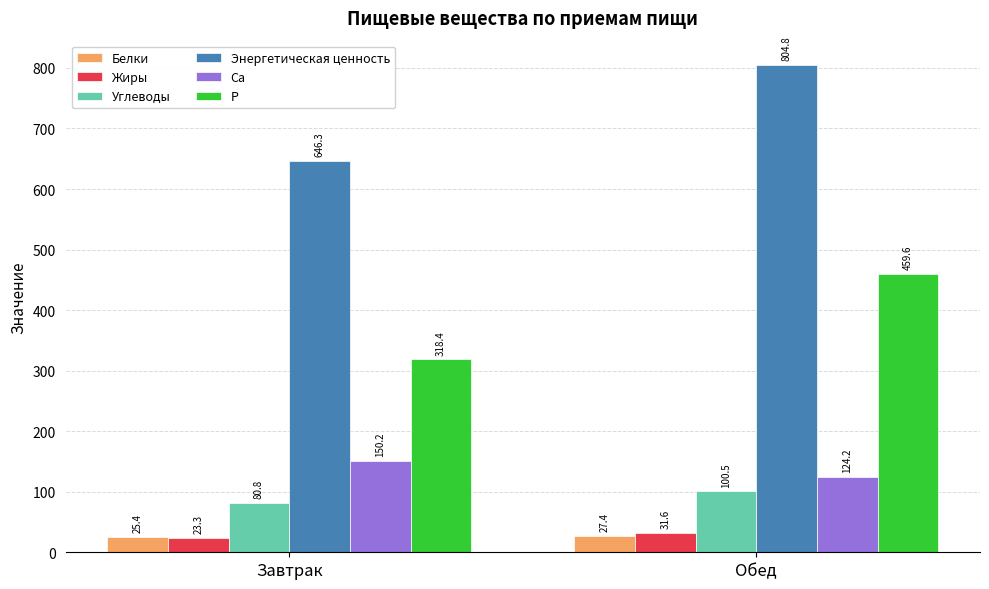

At how many categories does at least one series exceed 341?

2